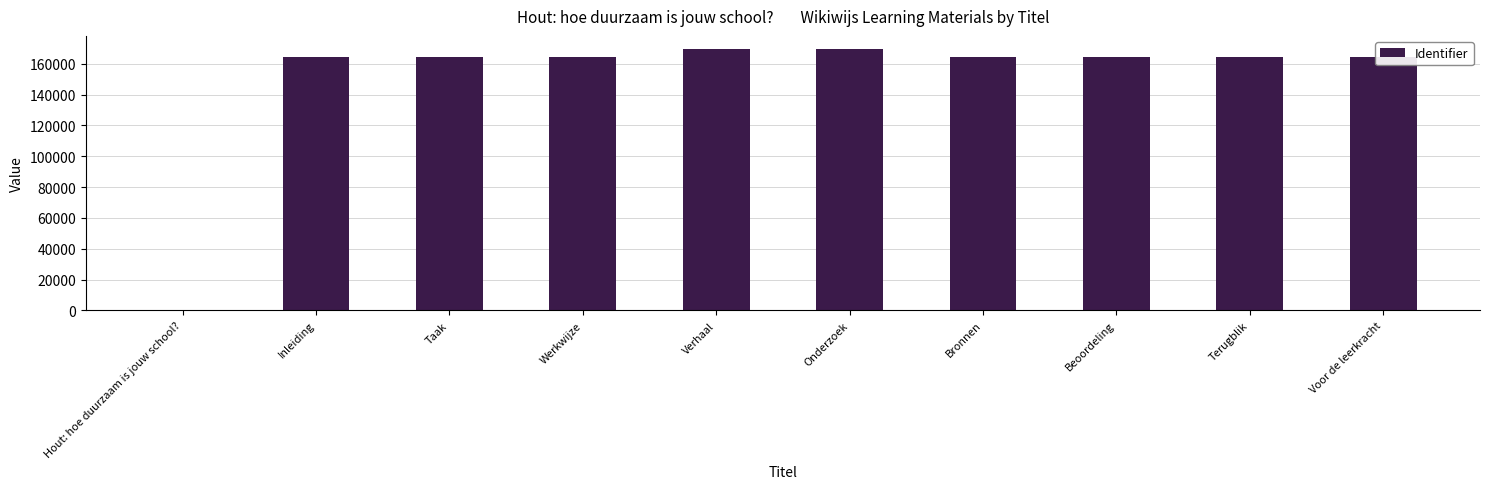

Is it true that the value at Voor de leerkracht is 164343?

True